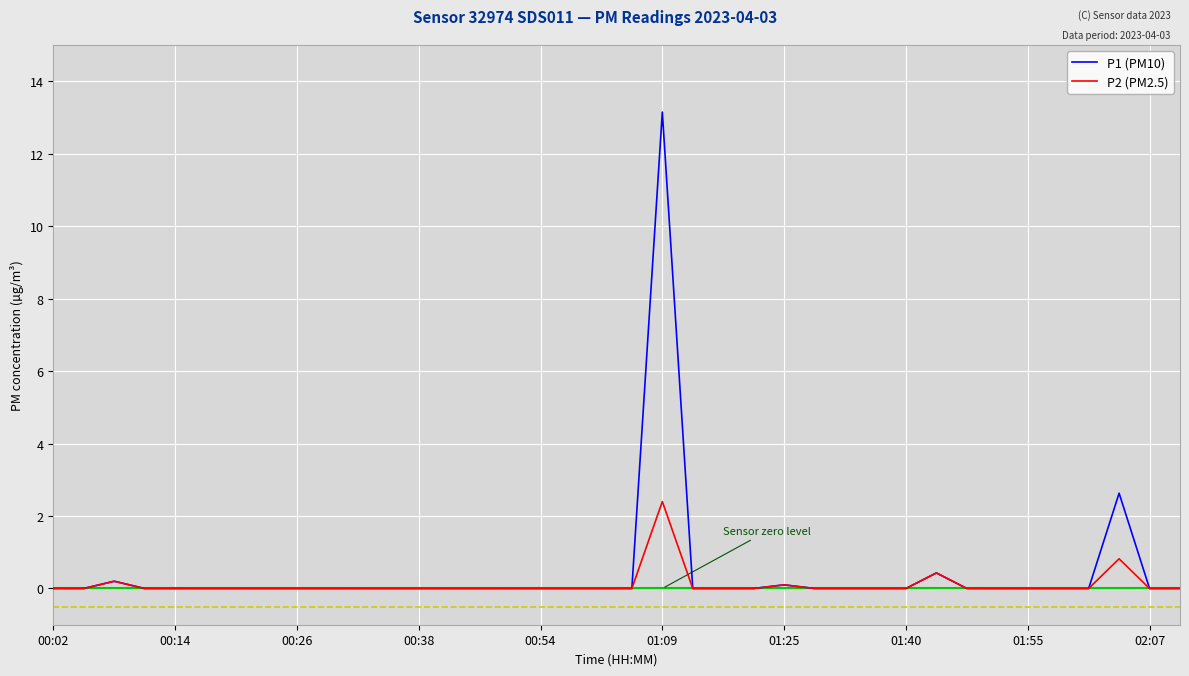

Reading left to right, what are all the values shown in this chart?

P1 (PM10): 0.0	0.0	0.2	0.0	0.0	0.0	0.0	0.0	0.0	0.0	0.0	0.0	0.0	0.0	0.0	0.0	0.0	0.0	0.0	0.0	13.2	0.0	0.0	0.0	0.1	0.0	0.0	0.0	0.0	0.4	0.0	0.0	0.0	0.0	0.0	2.6	0.0	0.0
P2 (PM2.5): 0.0	0.0	0.2	0.0	0.0	0.0	0.0	0.0	0.0	0.0	0.0	0.0	0.0	0.0	0.0	0.0	0.0	0.0	0.0	0.0	2.4	0.0	0.0	0.0	0.1	0.0	0.0	0.0	0.0	0.4	0.0	0.0	0.0	0.0	0.0	0.8	0.0	0.0